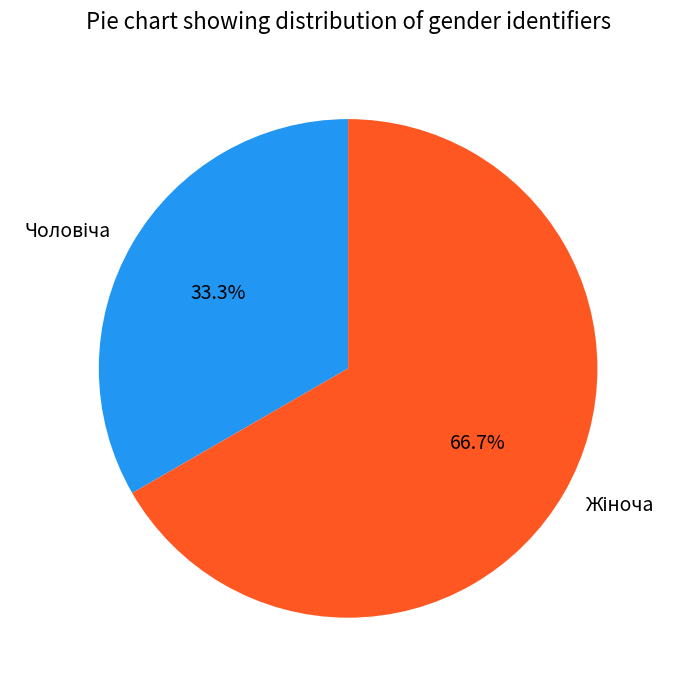

Is there a majority slice in this chart?

Yes